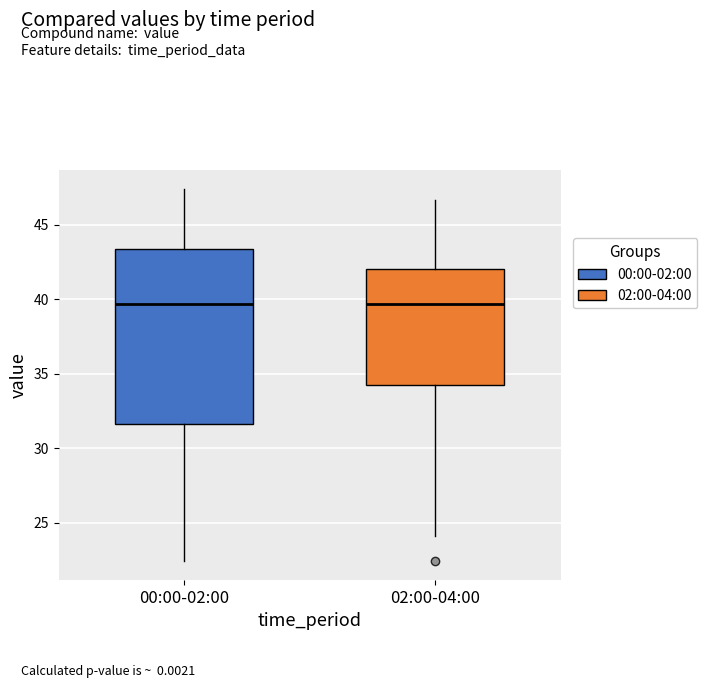

Where is the upper edge of the box for 02:00-04:00 on the y-axis? The values are not printed on the chart, so give them approximately, as read against the axis.

42.0